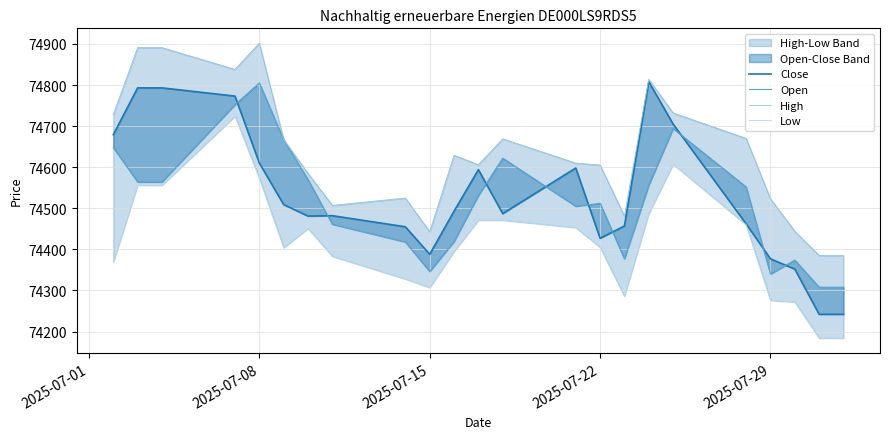

True or false: Close and Open intersect in this chart.

True